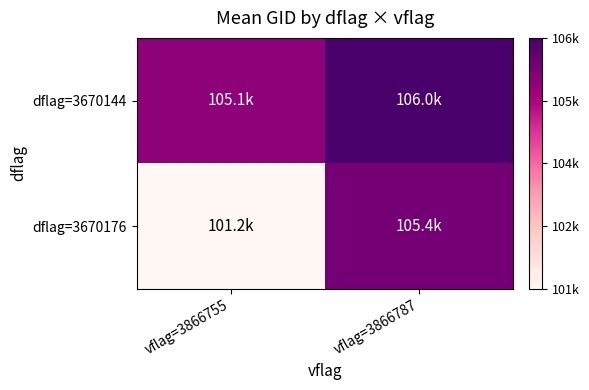

Reading left to right, list all the values displayed in this chart.

dflag=3670144: vflag=3866755=0.8	vflag=3866787=1.0
dflag=3670176: vflag=3866755=0.0	vflag=3866787=0.9